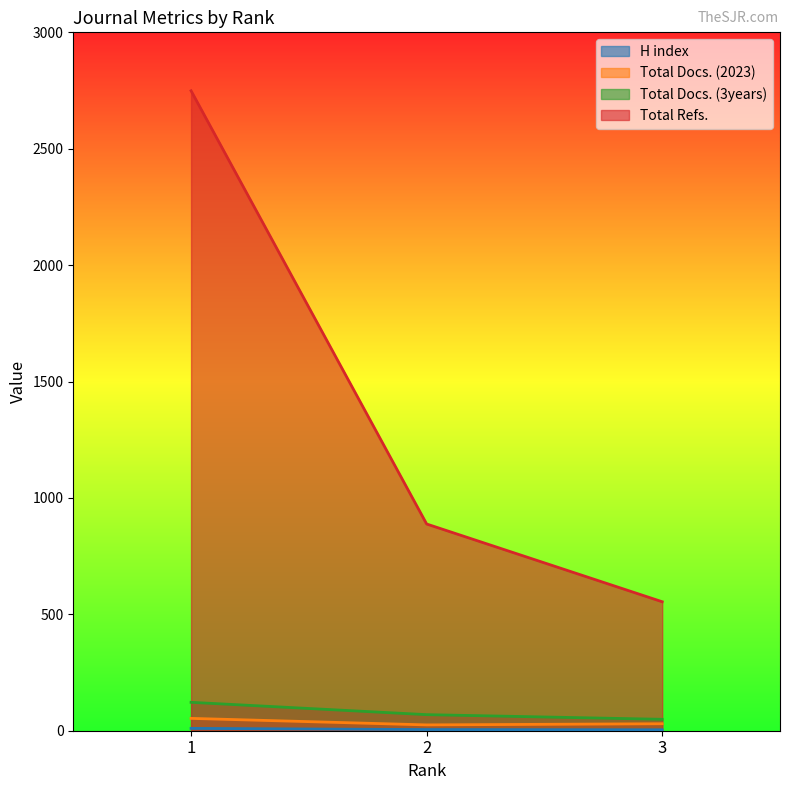

The Total Refs. series shows 2749 at 1. True or false?

True